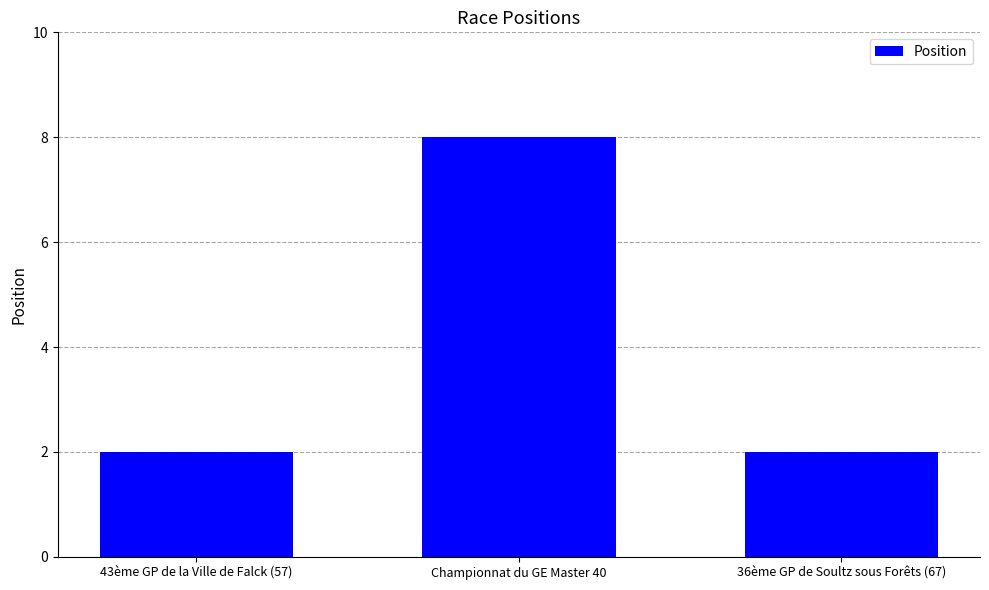

At which category does the chart reach its peak across all series?

Championnat du GE Master 40